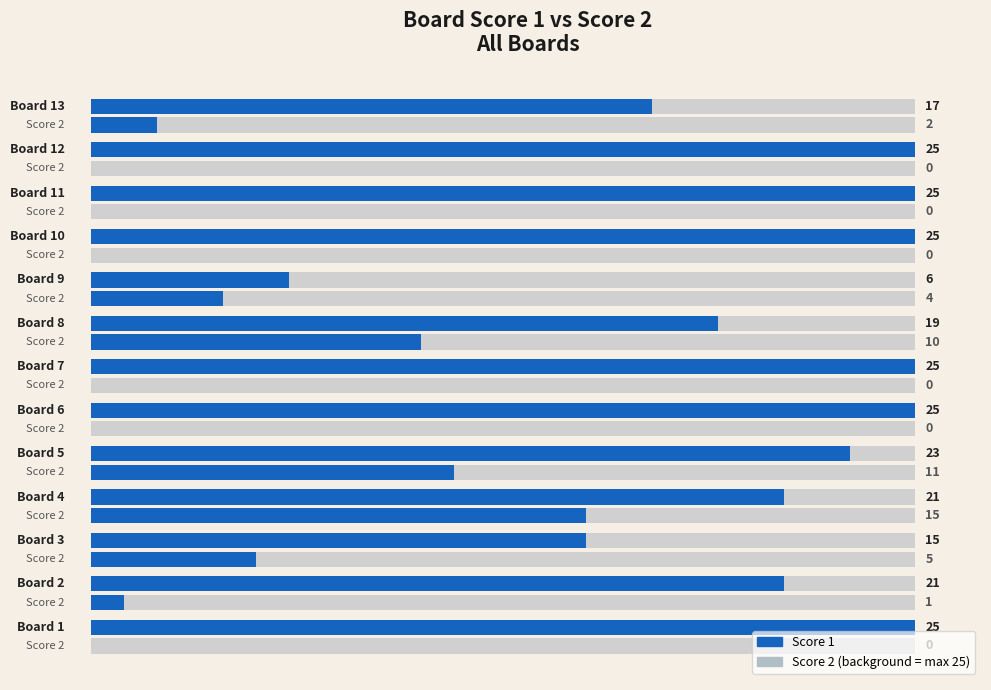

Reading left to right, extract all data points from this chart.

Score 1: 25	21	15	21	23	25	25	19	6	25	25	25	17
Score 2: 0	1	5	15	11	0	0	10	4	0	0	0	2